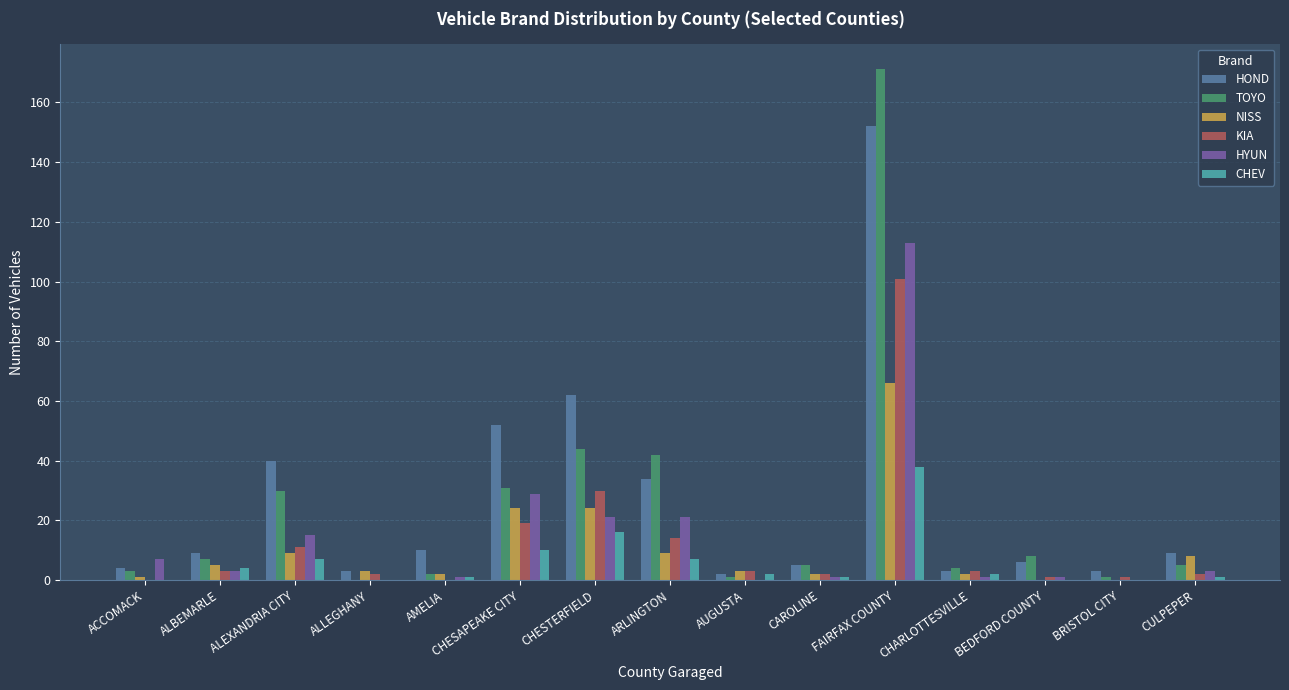

What is the greatest value displayed?

171